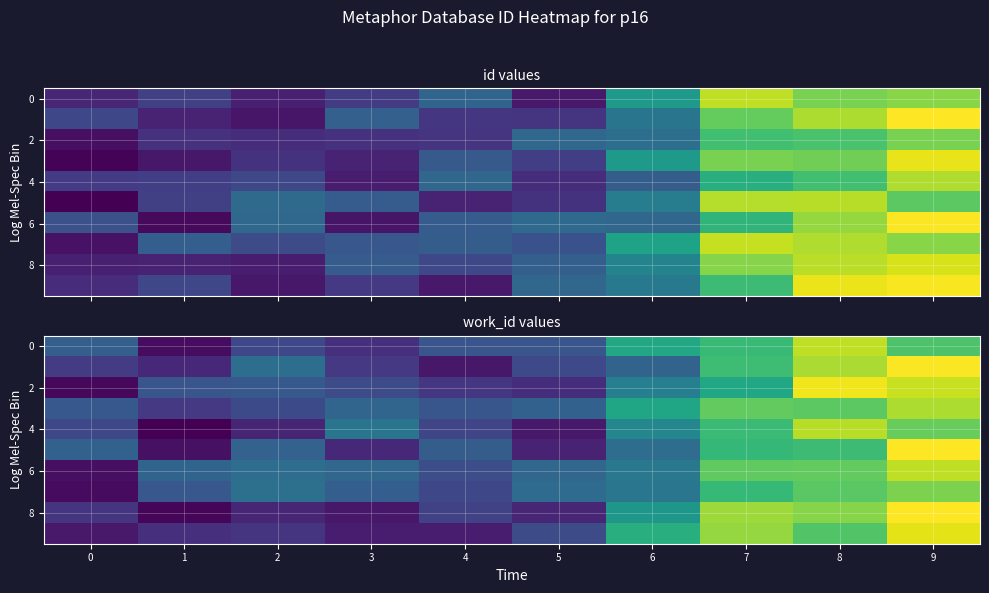

What is the difference between the highest and lowest values at 1?

180.5